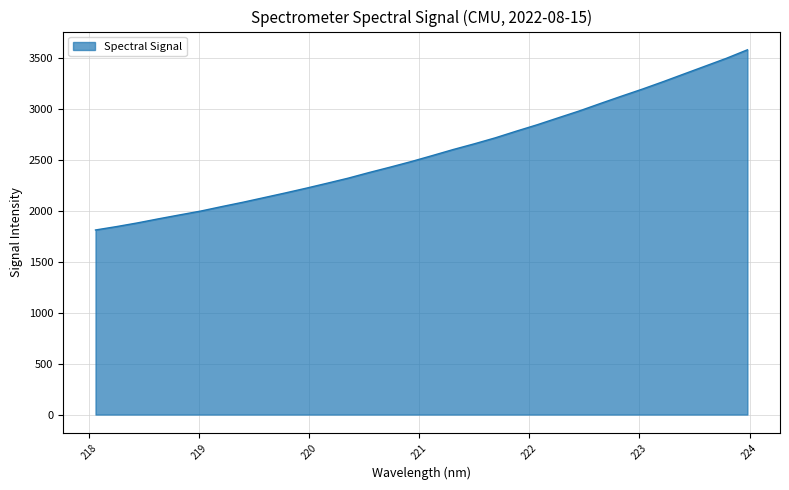

What is the maximum value shown in the chart?

3578.1